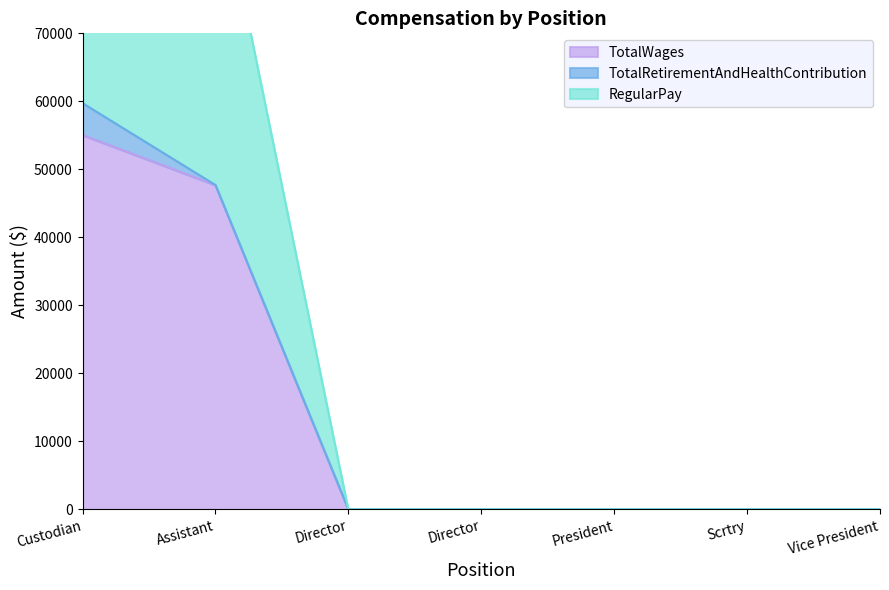

True or false: TotalWages and RegularPay intersect in this chart.

False